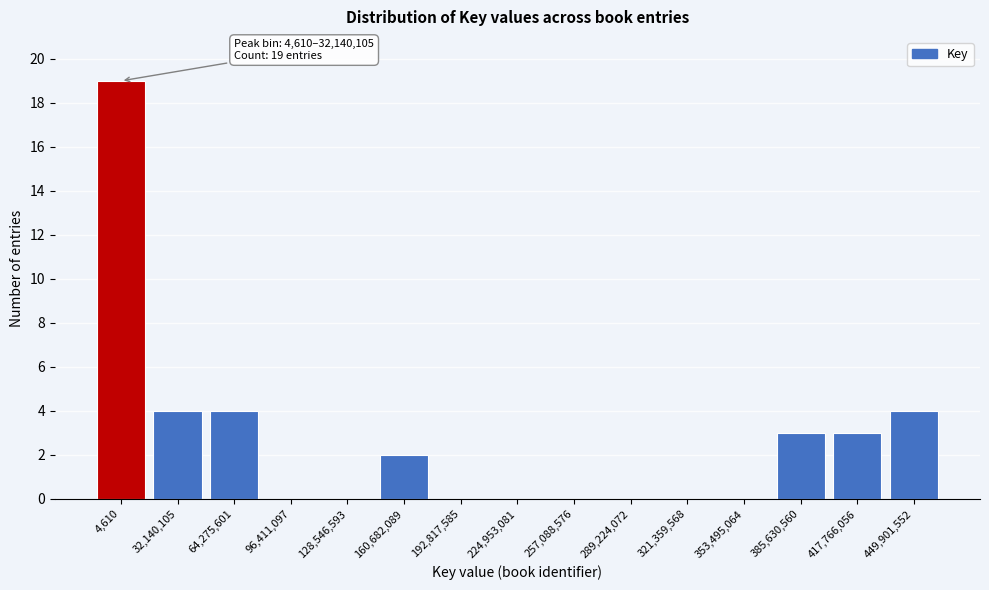

Reading right to left, list all the values displayed in this chart.

449,901,552=4	417,766,056=3	385,630,560=3	353,495,064=0	321,359,568=0	289,224,072=0	257,088,576=0	224,953,081=0	192,817,585=0	160,682,089=2	128,546,593=0	96,411,097=0	64,275,601=4	32,140,105=4	4,610=19